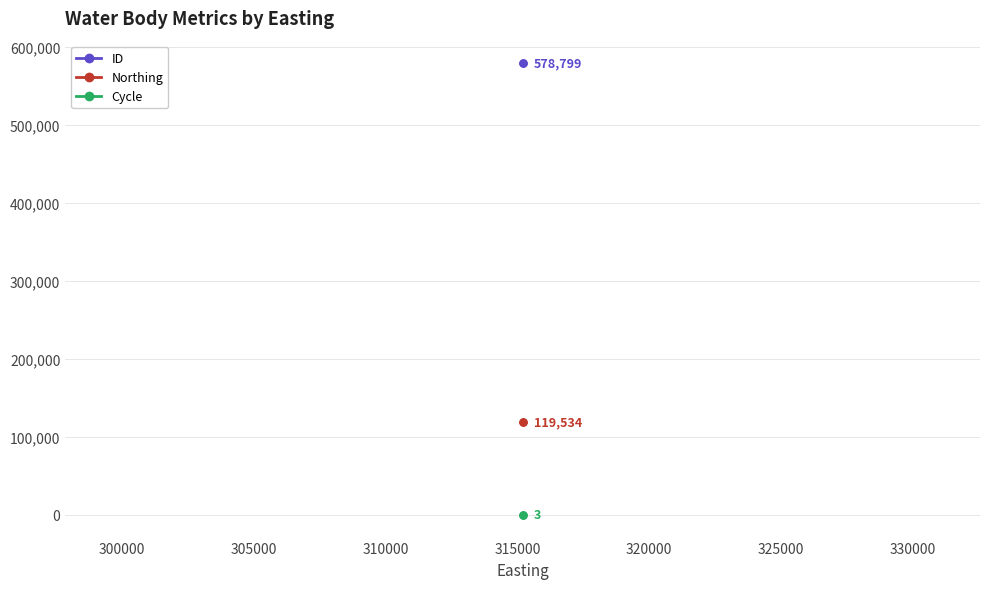

Count the number of data series in this chart.

3